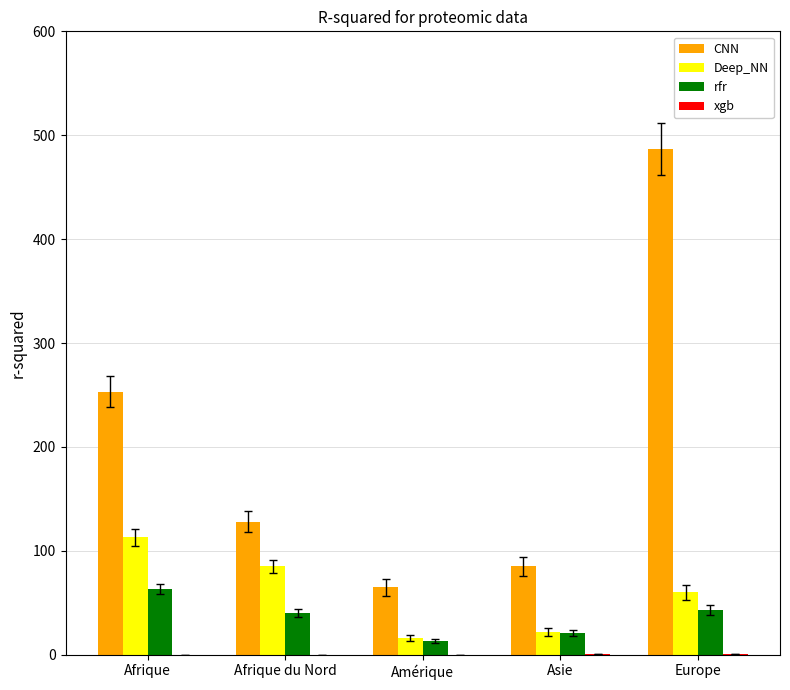

The rfr series shows 40 at Afrique du Nord. True or false?

True